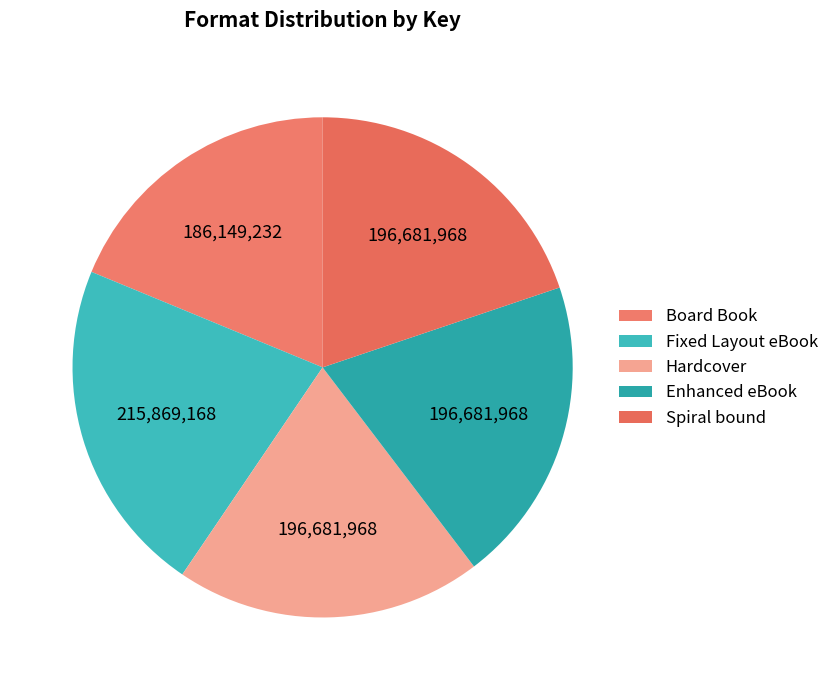

Does Spiral bound account for over 50% of the chart?

No